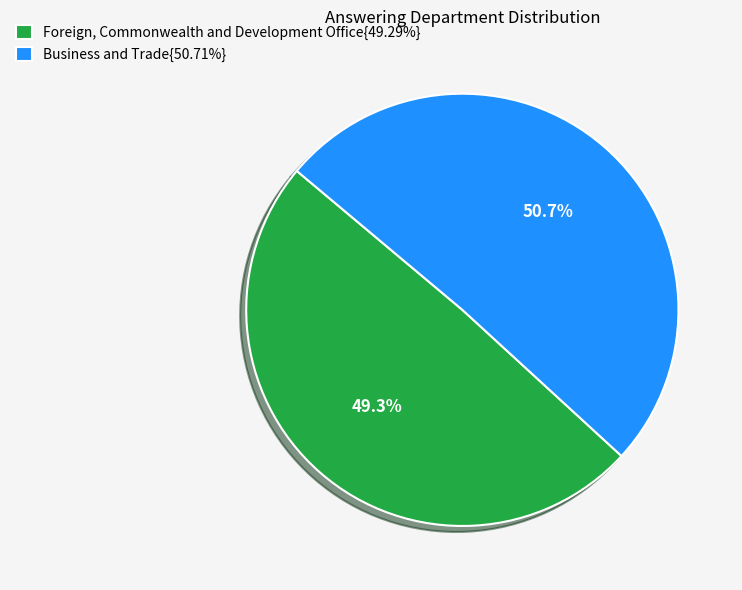

Does Business and Trade{50.71%} account for over 50% of the chart?

Yes